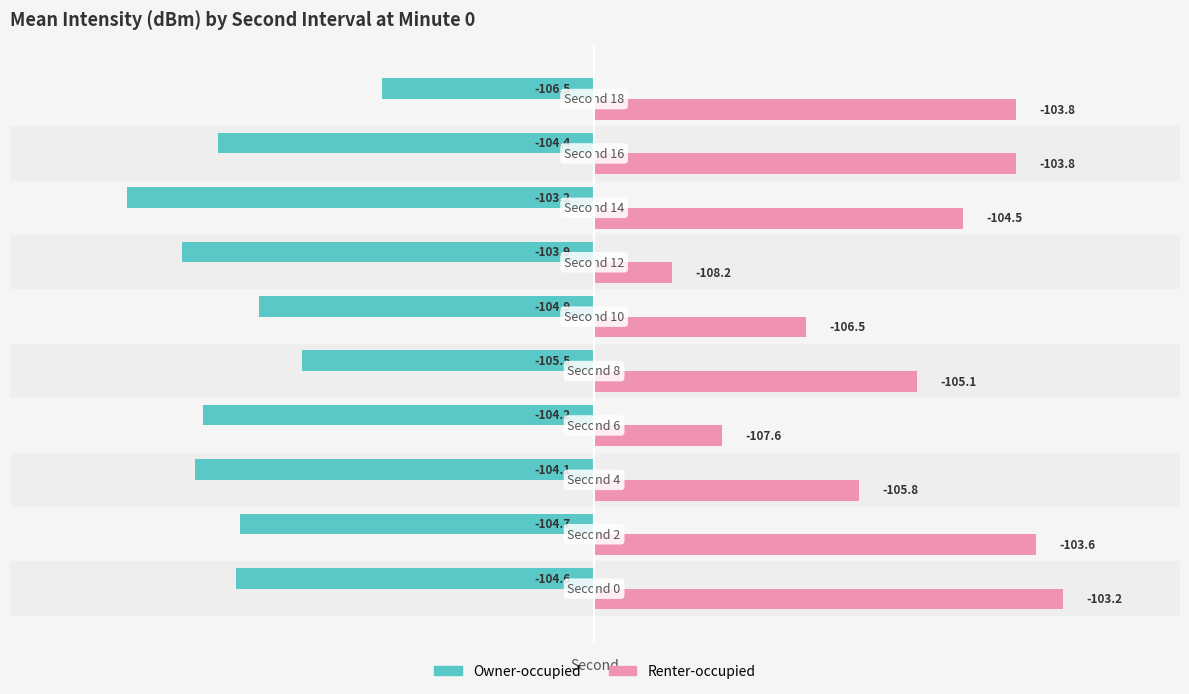

What are all the series names shown in the legend?

Owner-occupied, Renter-occupied